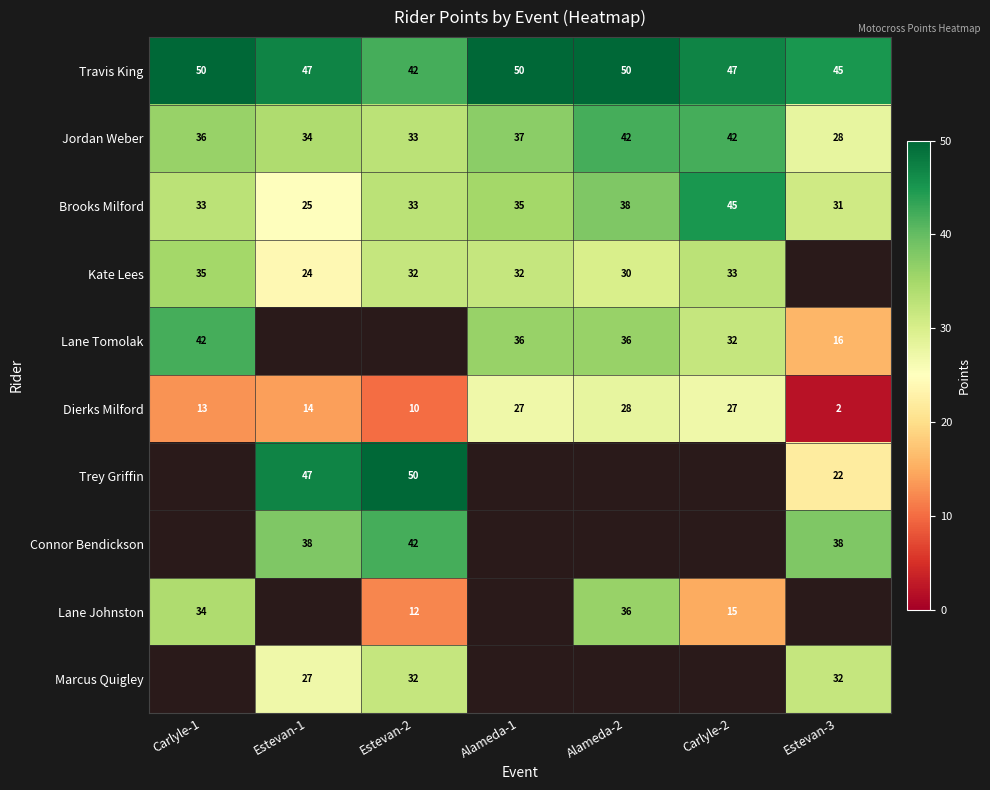

At how many categories does at least one series exceed 3?

7